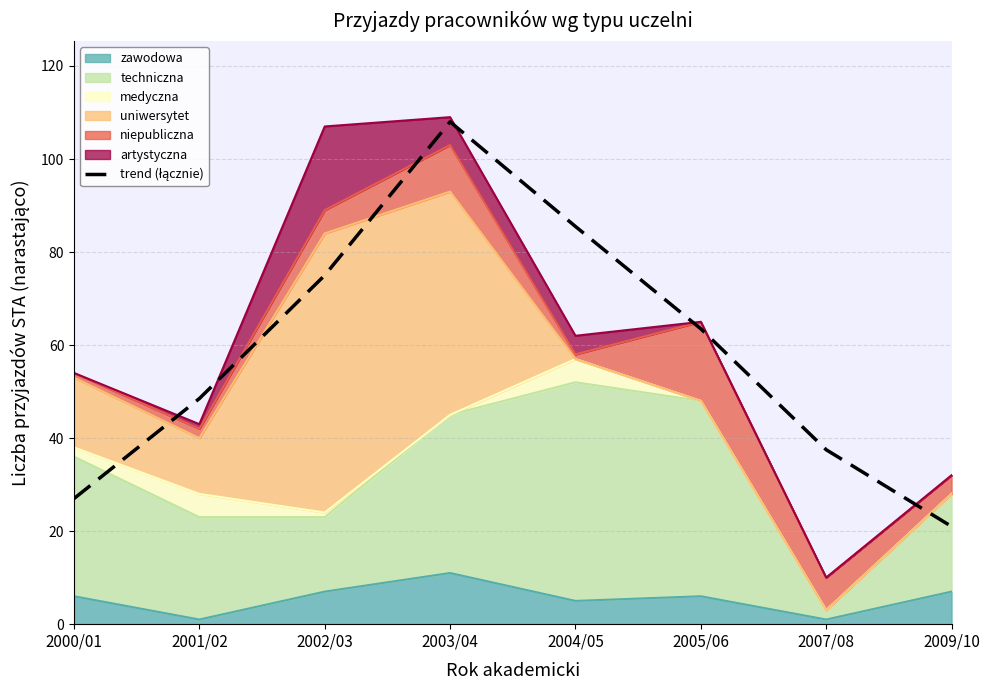

Reading left to right, what are all the values shown in this chart?

27.0	48.5	75.0	108.0	85.5	63.5	37.5	21.0